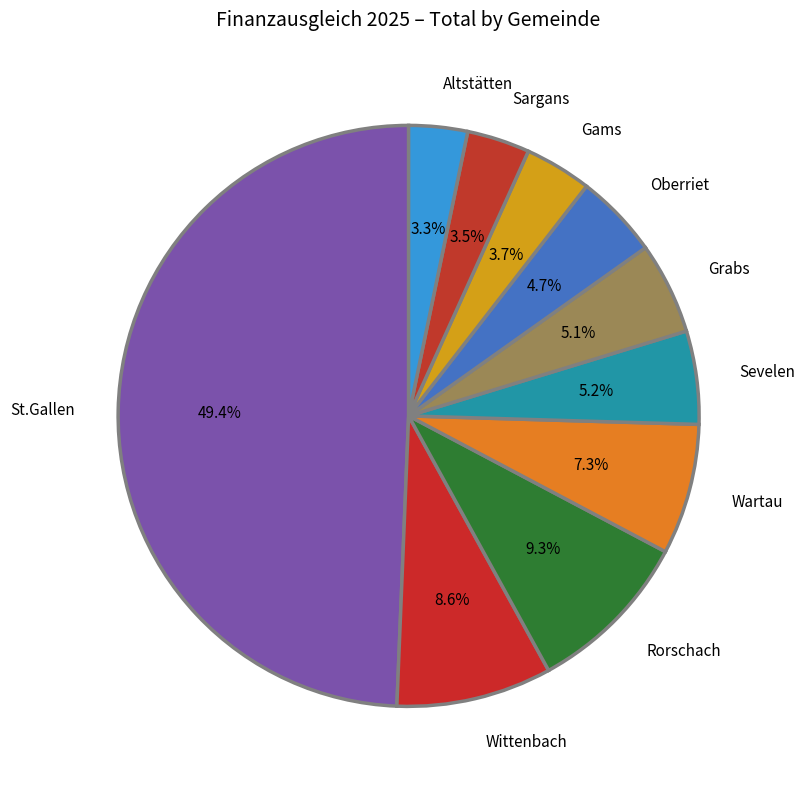

To the nearest percent, what is the combined percentage of Wittenbach and Altstätten?

12%